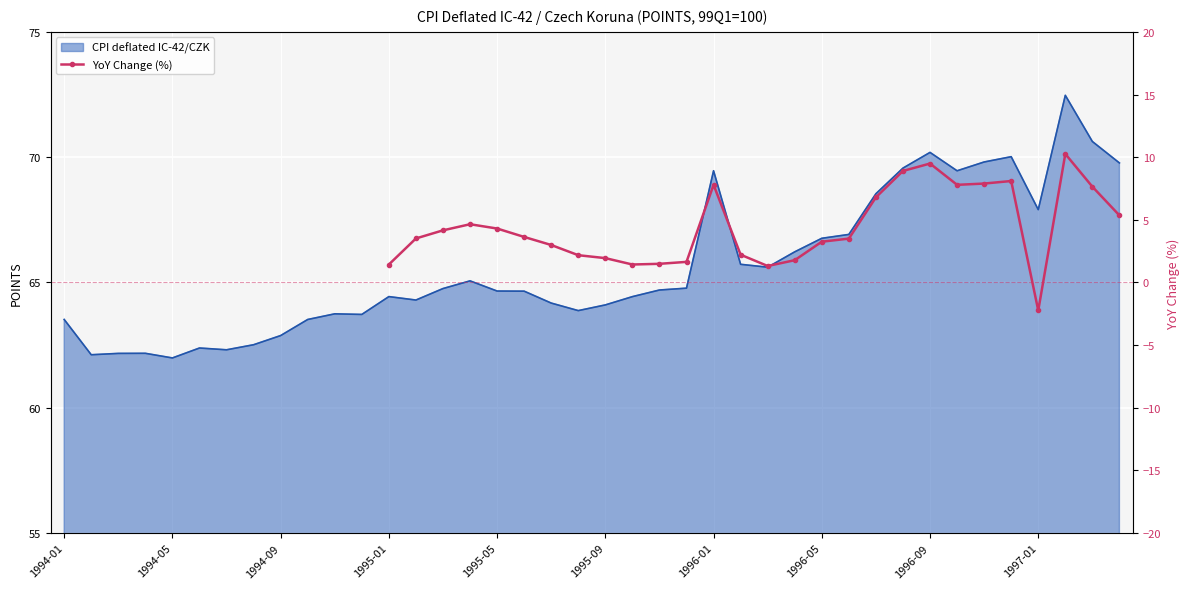

At which category does the data reach its first local peak?

1995-01